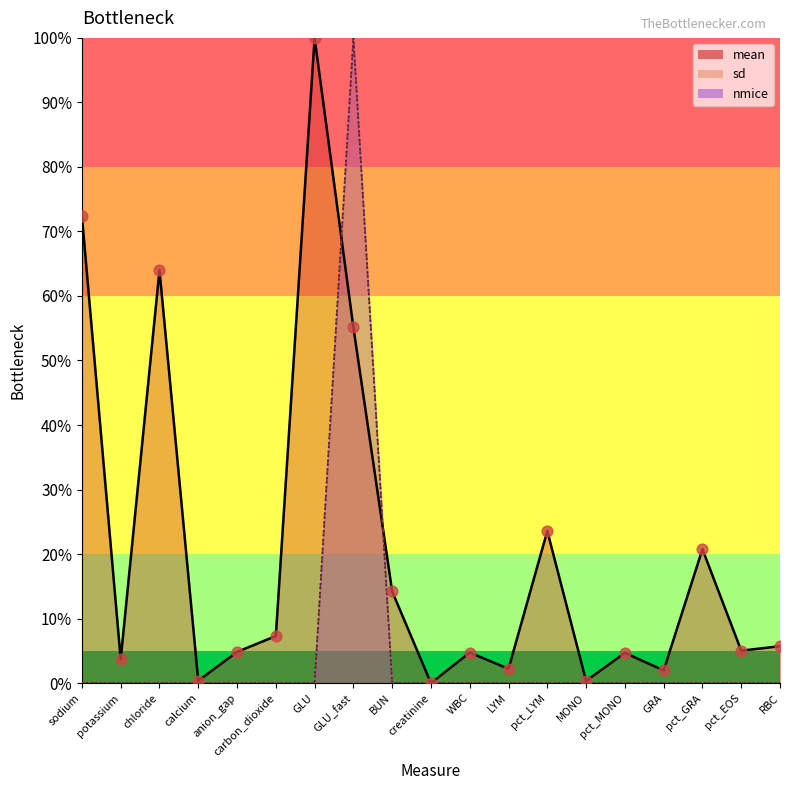

Which series contains the lowest Y value?

mean